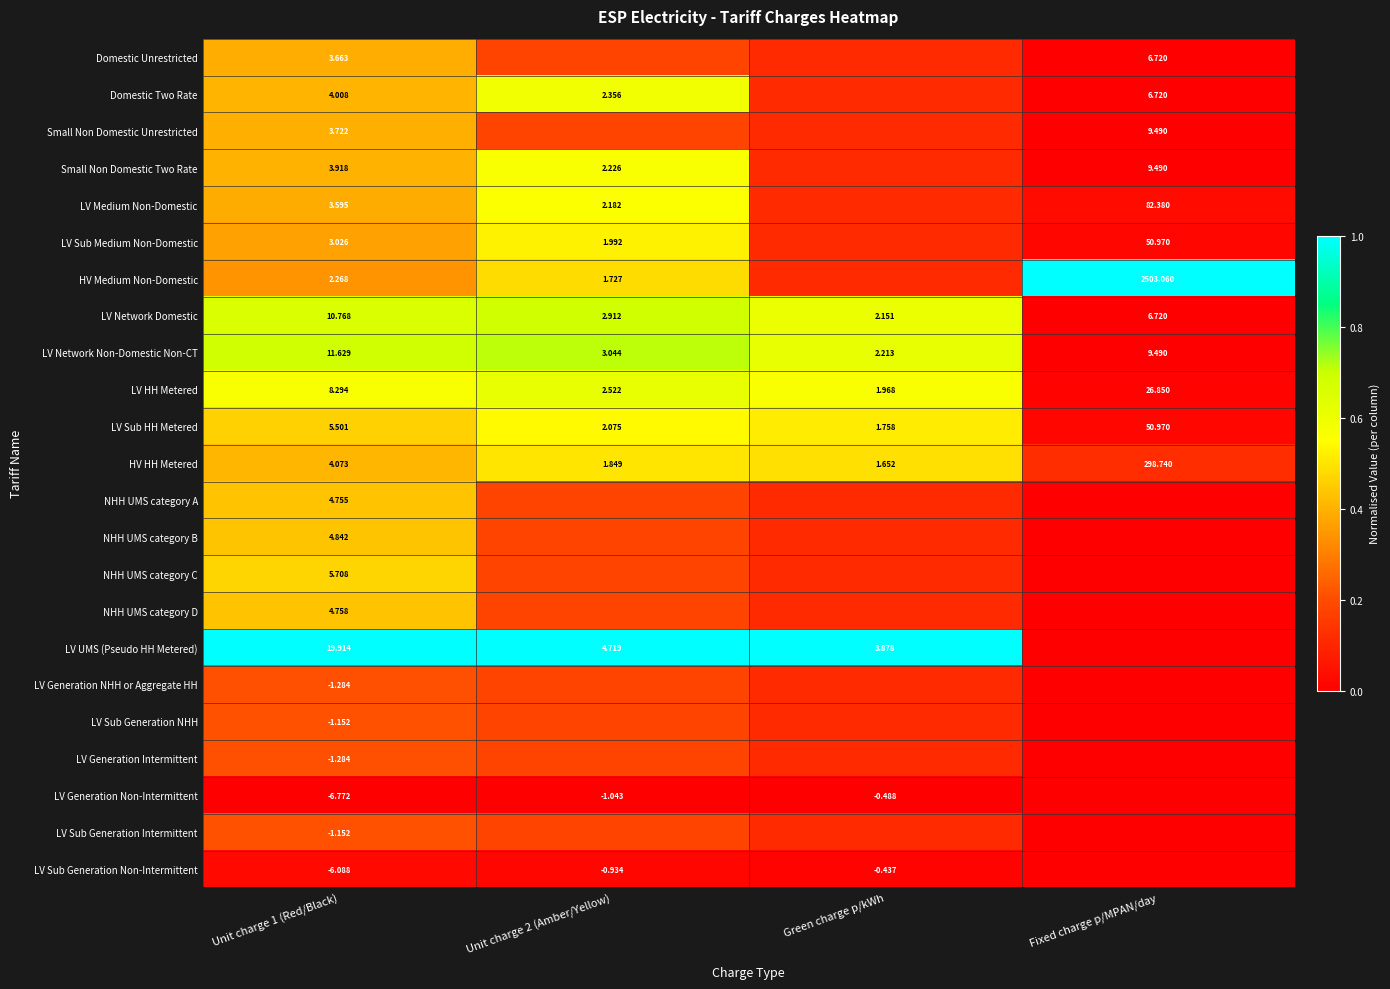

At which label does LV Sub HH Metered reach its peak?

Fixed charge p/MPAN/day